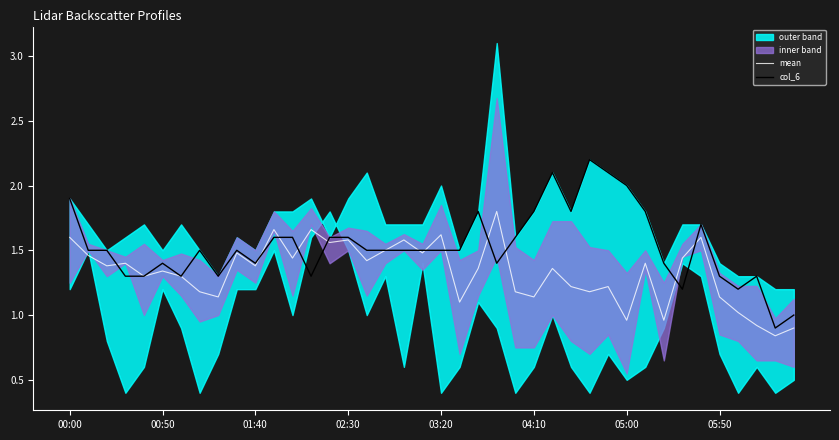

What is the maximum value for col_6?

2.2